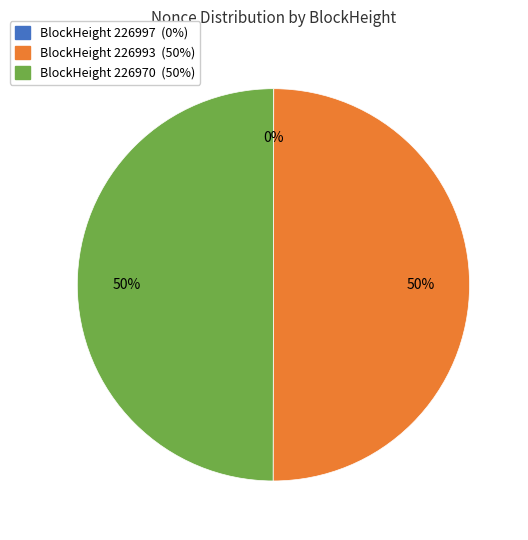

To the nearest percent, what is the difference between the largest and smallest slice percentages?

50%